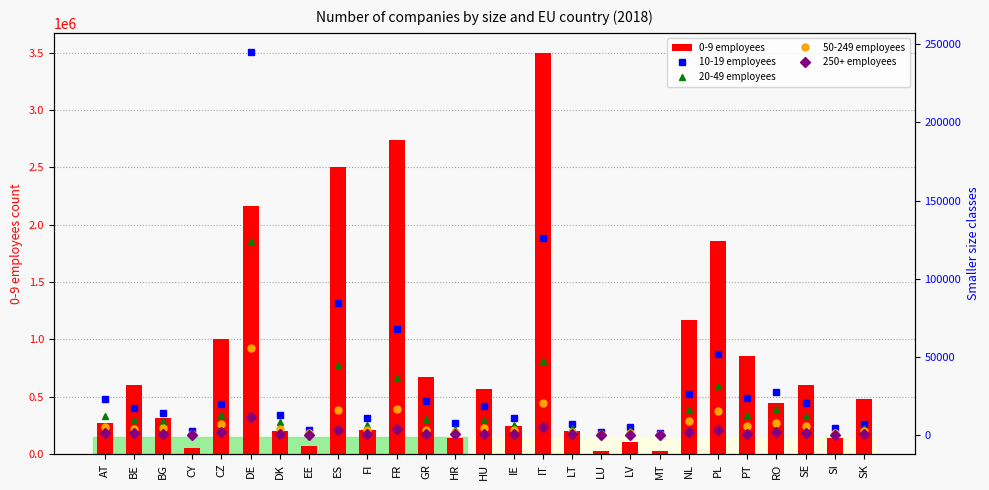

Which series changed the most between BE and LT?

0-9 employees